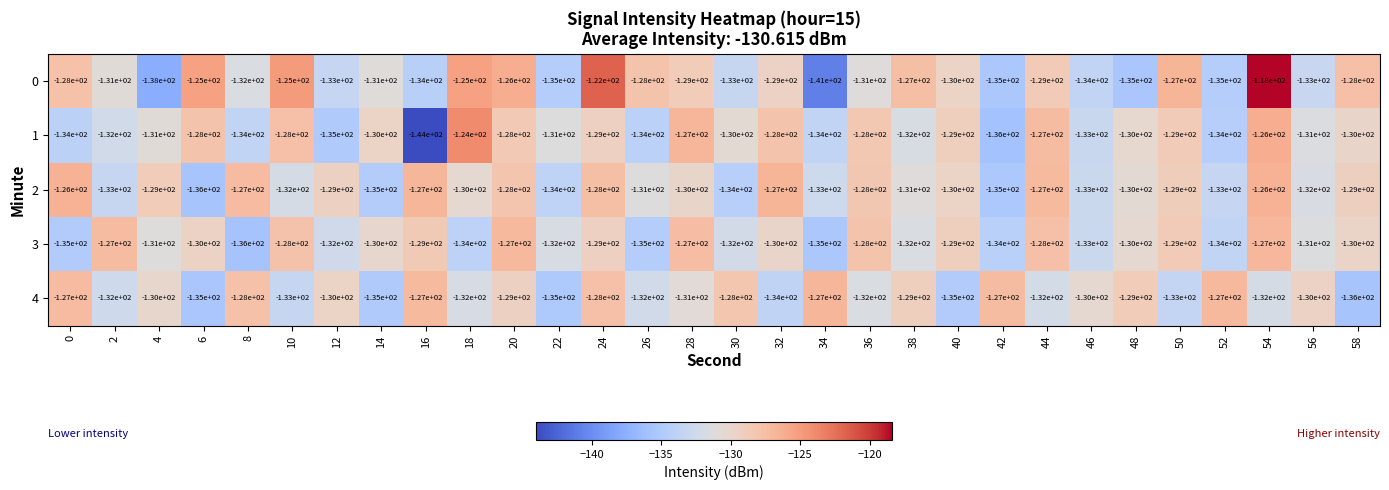

What is the average value of the 0 series?

-130